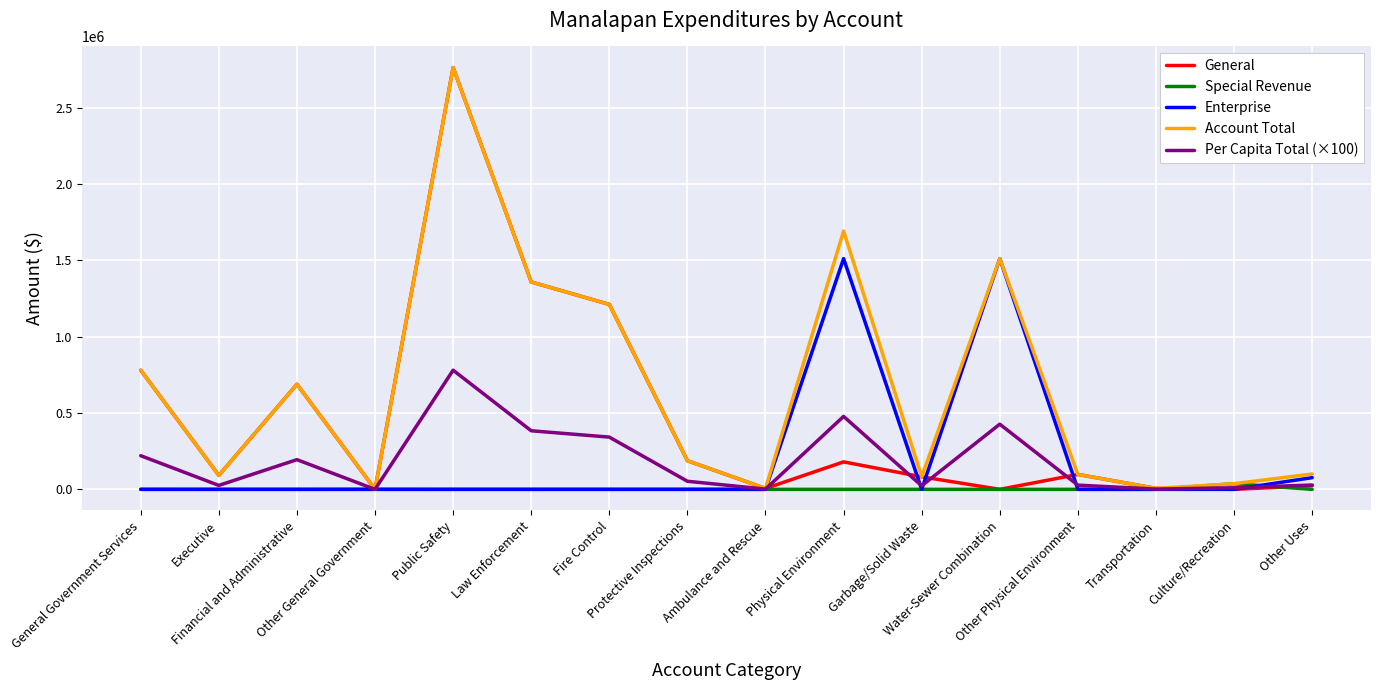

How many lines are shown in the chart?

5